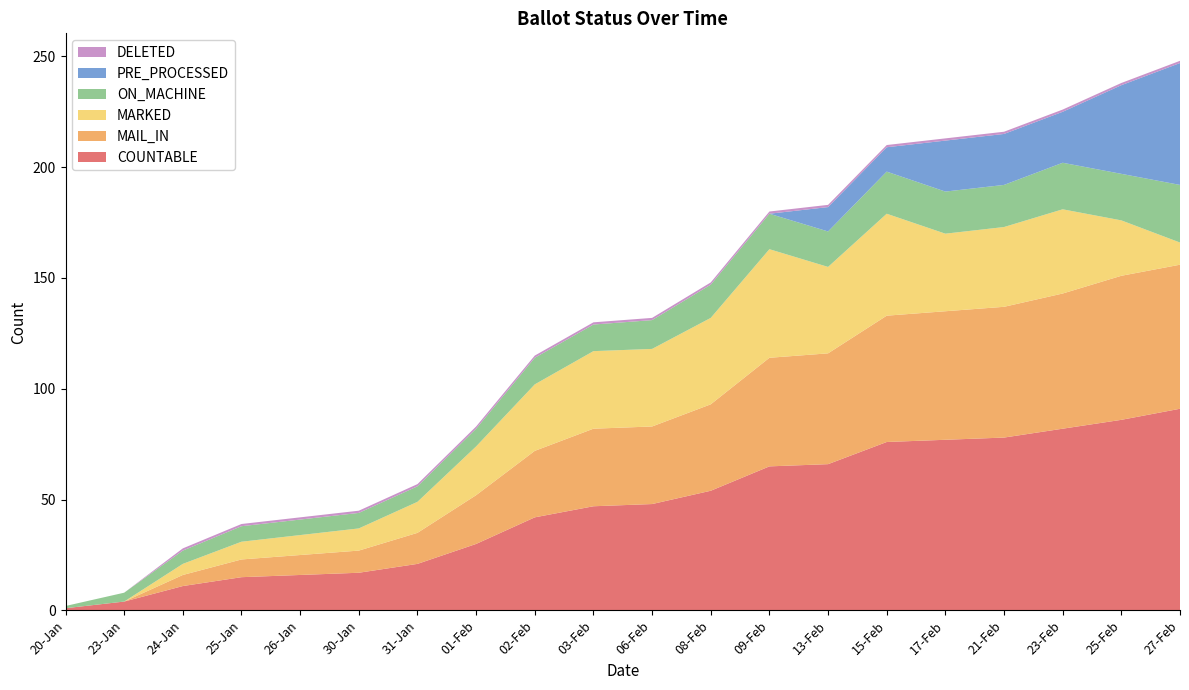

Reading left to right, what are all the values shown in this chart?

COUNTABLE: 1	4	11	15	16	17	21	30	42	47	48	54	65	66	76	77	78	82	86	91
MAIL_IN: 0	0	5	8	9	10	14	22	30	35	35	39	49	50	57	58	59	61	65	65
MARKED: 0	0	5	8	9	10	14	22	30	35	35	39	49	39	46	35	36	38	25	10
ON_MACHINE: 1	4	6	7	7	7	7	8	12	12	13	15	16	16	19	19	19	21	21	26
PRE_PROCESSED: 0	0	0	0	0	0	0	0	0	0	0	0	0	11	11	23	23	23	40	55
DELETED: 0	0	1	1	1	1	1	1	1	1	1	1	1	1	1	1	1	1	1	1